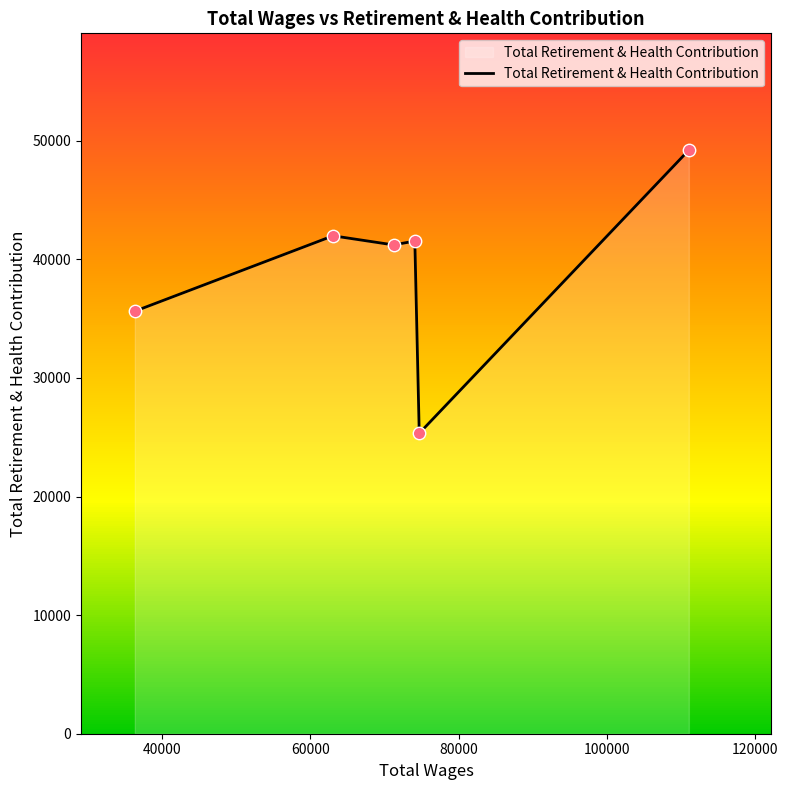

What is the maximum value for Total Retirement & Health Contribution?

49210